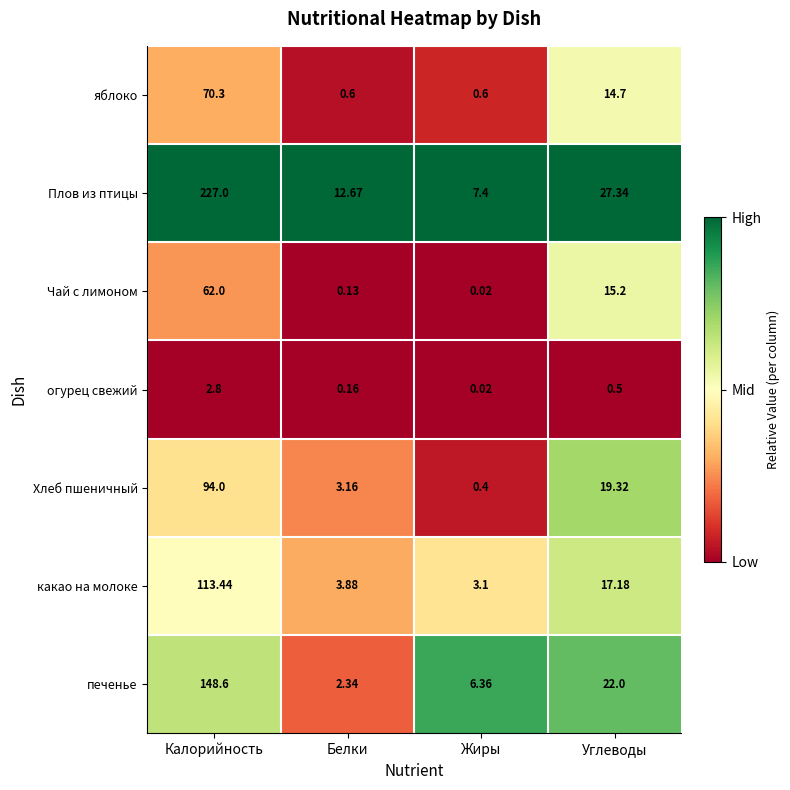

How many data points in печенье are less than 22?

2